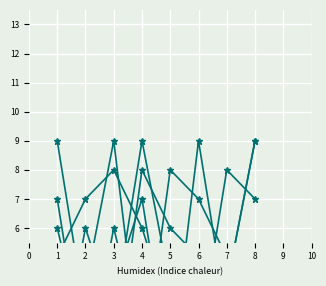

In col_5, how many points are higher than both neighbors (excluding endpoints)?

2